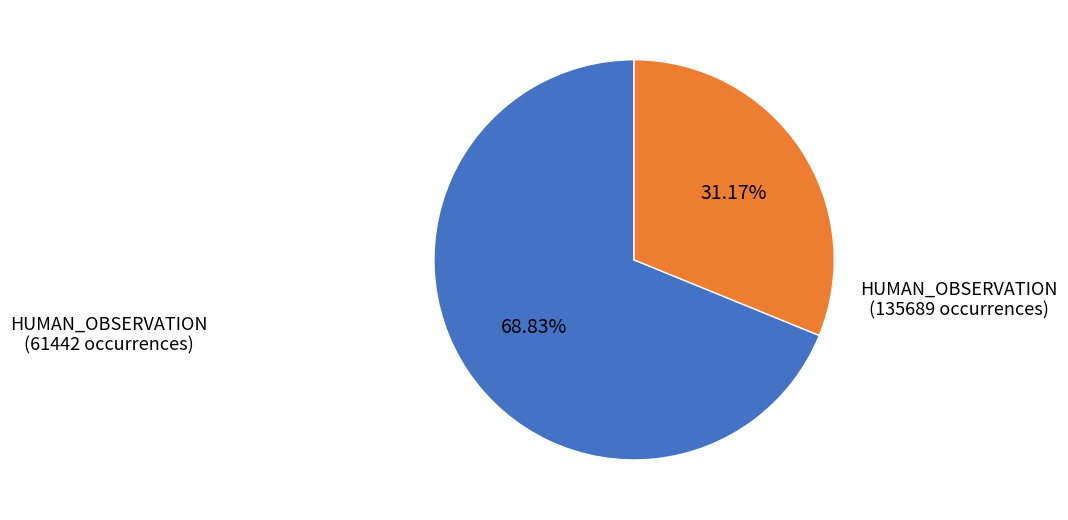

How many segments does this pie chart have?

2